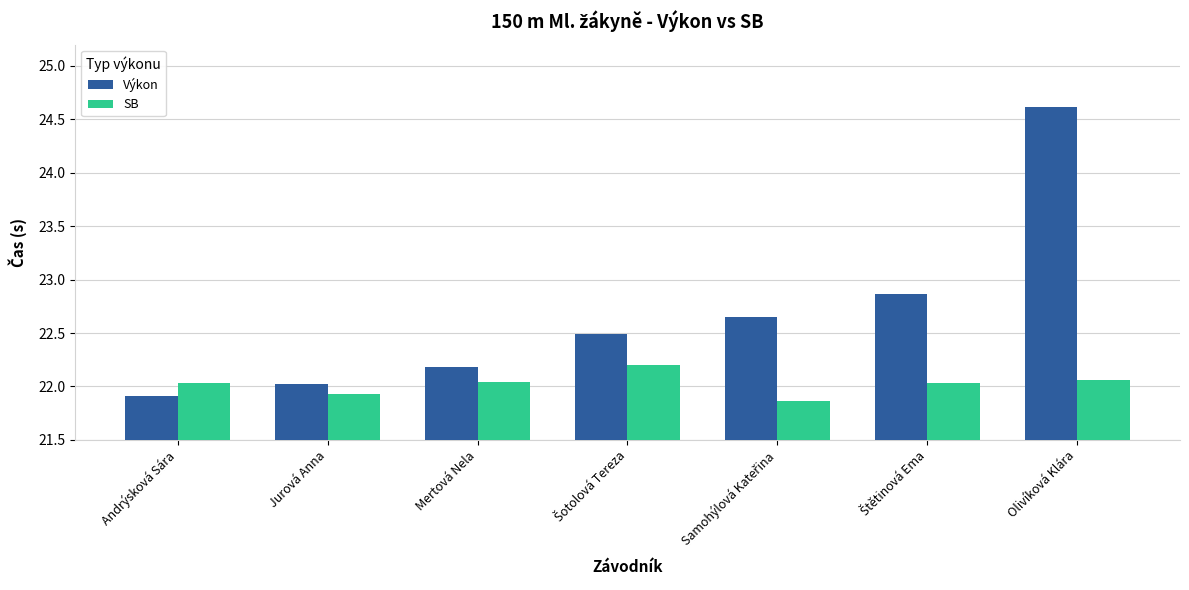

The SB series shows 31.6 at Mertová Nela. True or false?

False